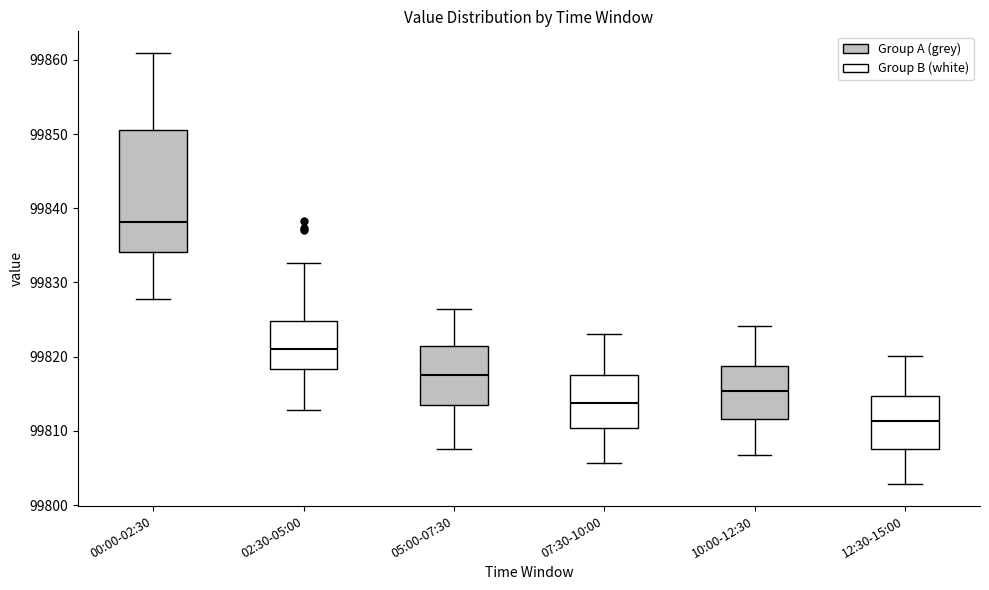

Reading left to right, transcribe this box plot: for each box, give where its median line is, the range the box spans, and where its two whiskers end, as read against the y-axis. The values are not printed on the chart, so give them approximately, as read against the axis.

00:00-02:30: median 99838, box 99834 to 99850, whiskers 99828 to 99861
02:30-05:00: median 99821, box 99818 to 99825, whiskers 99813 to 99833
05:00-07:30: median 99818, box 99813 to 99821, whiskers 99808 to 99826
07:30-10:00: median 99814, box 99810 to 99818, whiskers 99806 to 99823
10:00-12:30: median 99815, box 99812 to 99819, whiskers 99807 to 99824
12:30-15:00: median 99811, box 99808 to 99815, whiskers 99803 to 99820